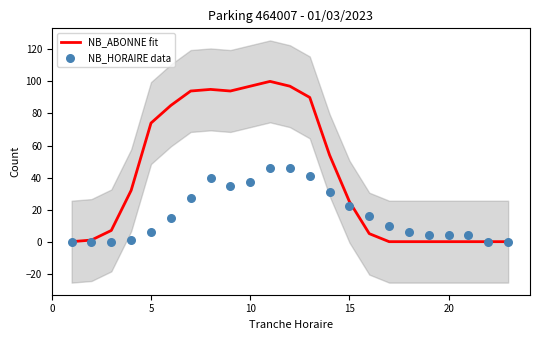

Which series has the largest Y range (max minus min)?

NB_ABONNE fit